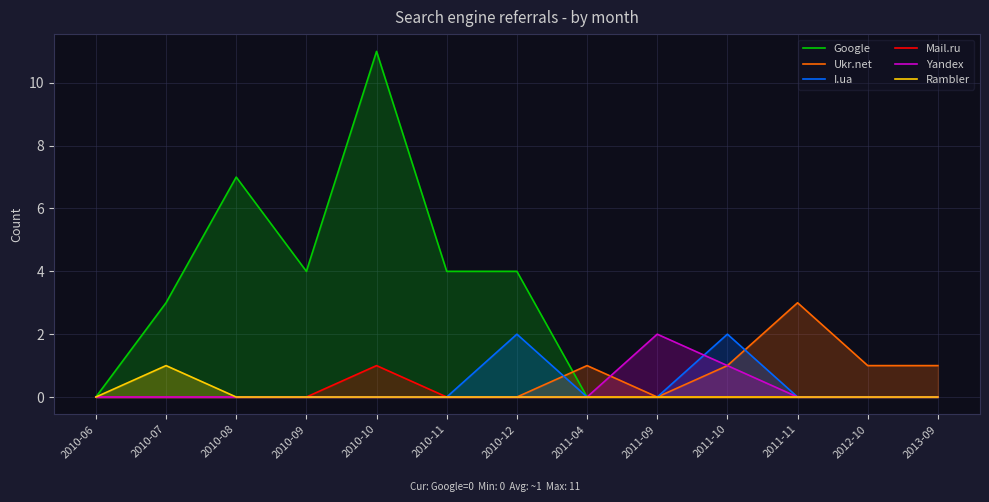

Rank the series at 2011-10 from highest to lowest value.

I.ua, Ukr.net, Yandex, Google, Mail.ru, Rambler